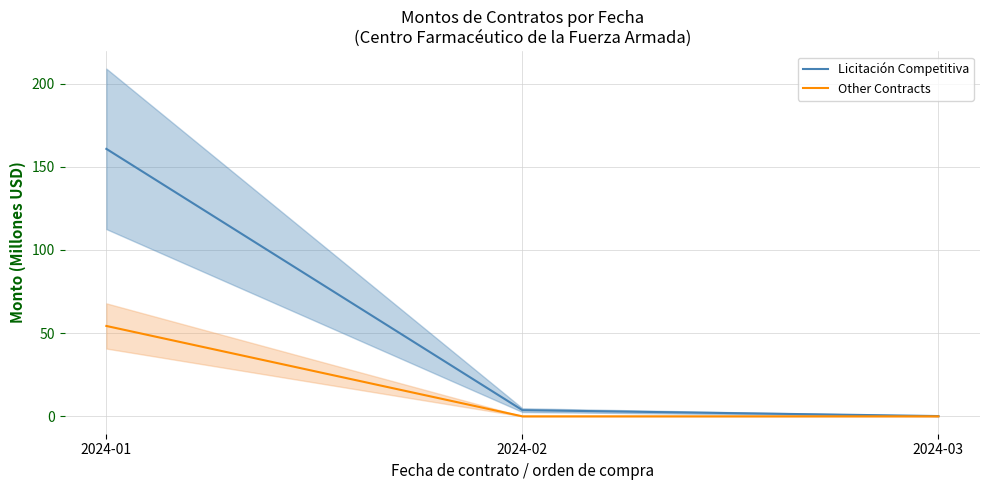

The Other Contracts series shows -34.1 at 2024-03. True or false?

False